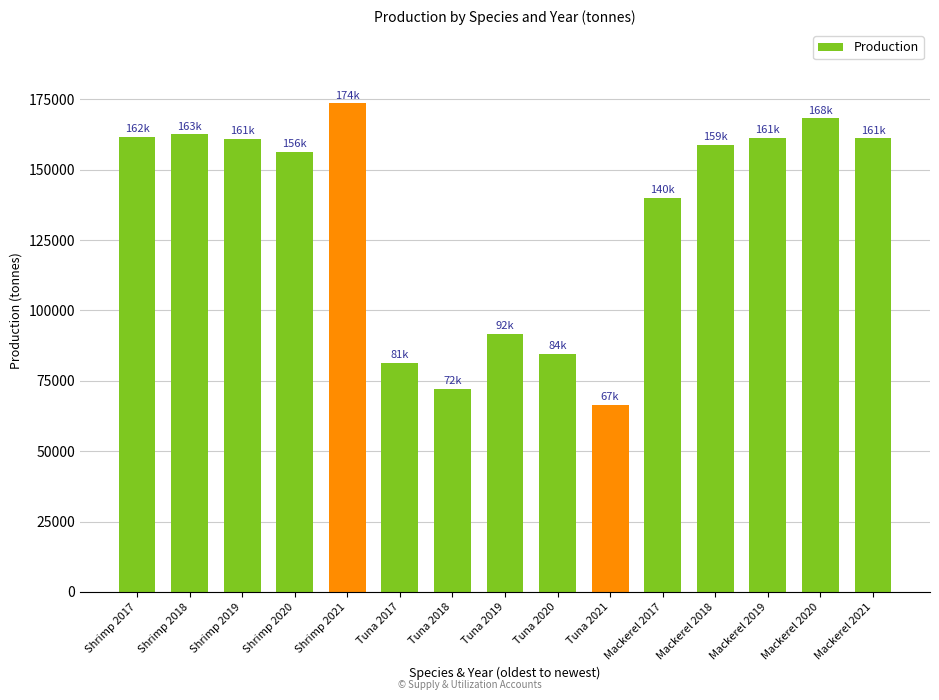

What is the difference between the maximum and minimum values?

107083.0